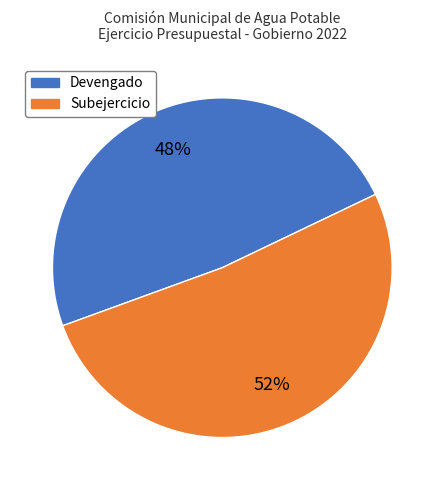

Is there any slice that represents more than half of the pie?

Yes